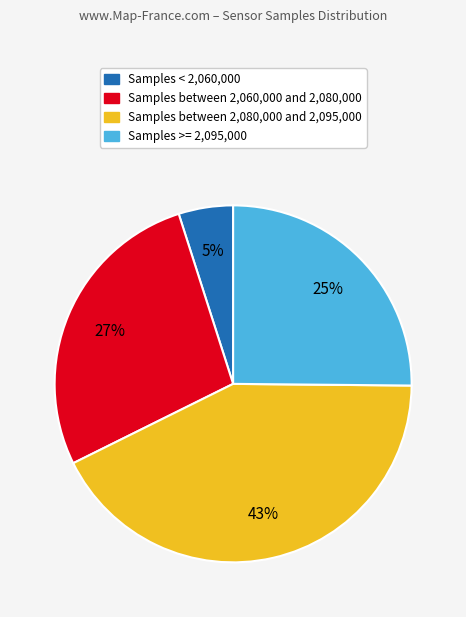

To the nearest percent, what is the difference between the largest and smallest slice percentages?

38%